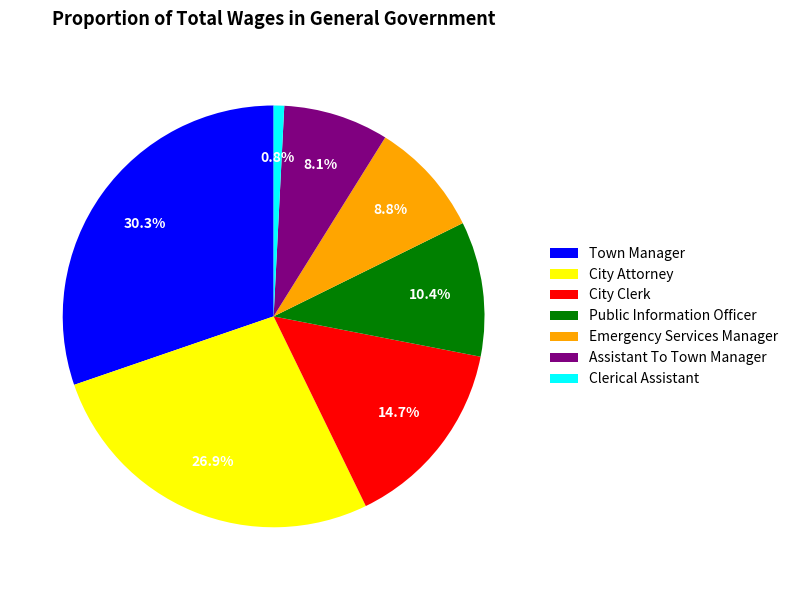

What percentage is the City Attorney slice, to the nearest percent?

27%